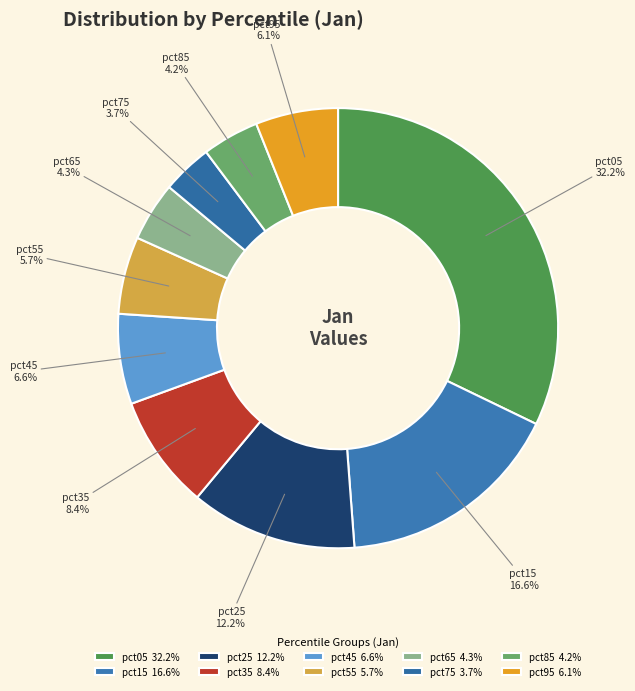

Is the sum of pct55 and pct95 greater than half?

No